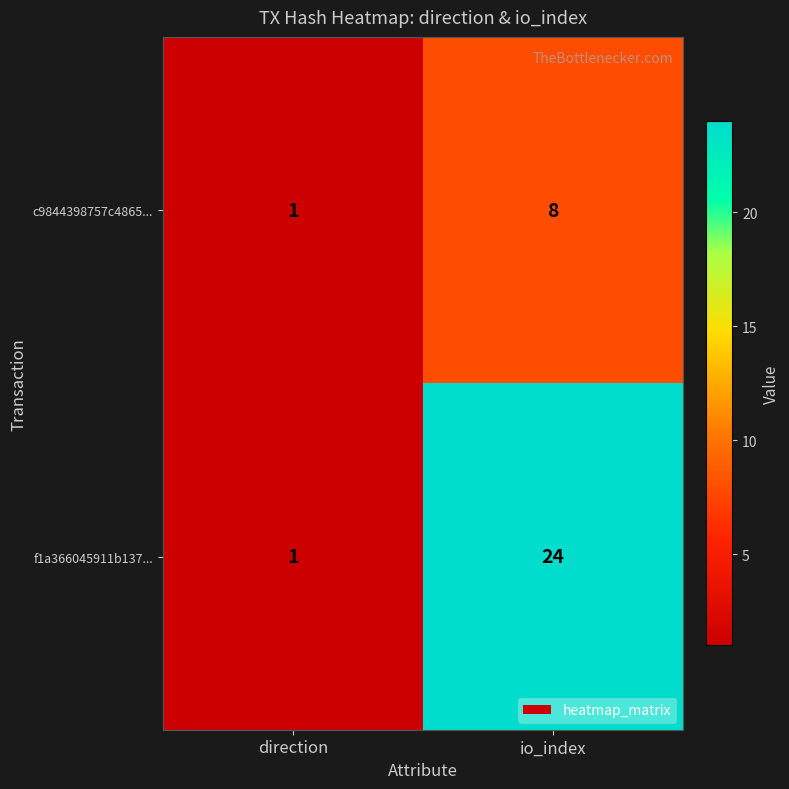

Reading right to left, extract all data points from this chart.

c9844398757c4865...: io_index=8	direction=1
f1a366045911b137...: io_index=24	direction=1